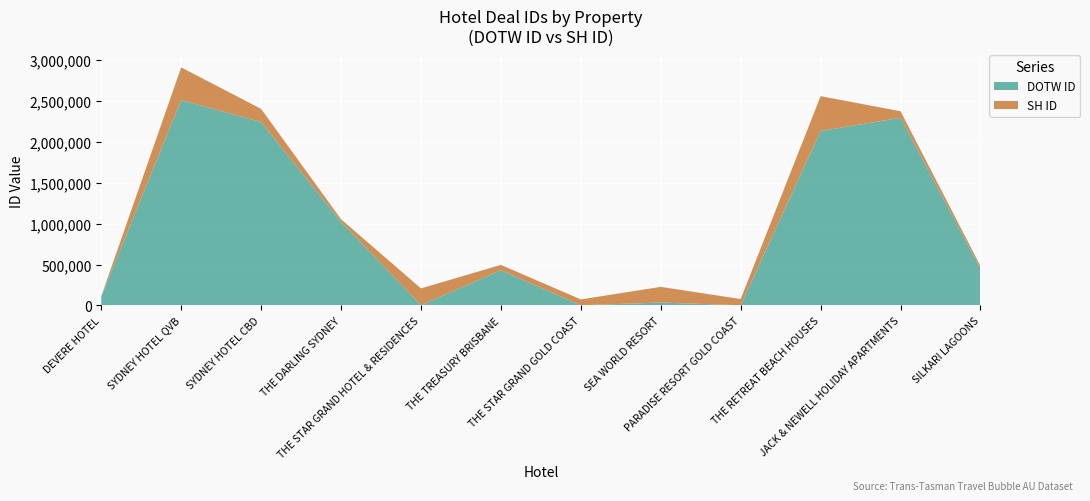

Reading left to right, extract all data points from this chart.

DOTW ID: 109782	2511815	2243565	1022088	1904	430275	1624	34454	1664	2133855	2294965	450795
SH ID: 3000	400078	160441	31574	205854	65038	71225	192050	75821	425889	80077	30429